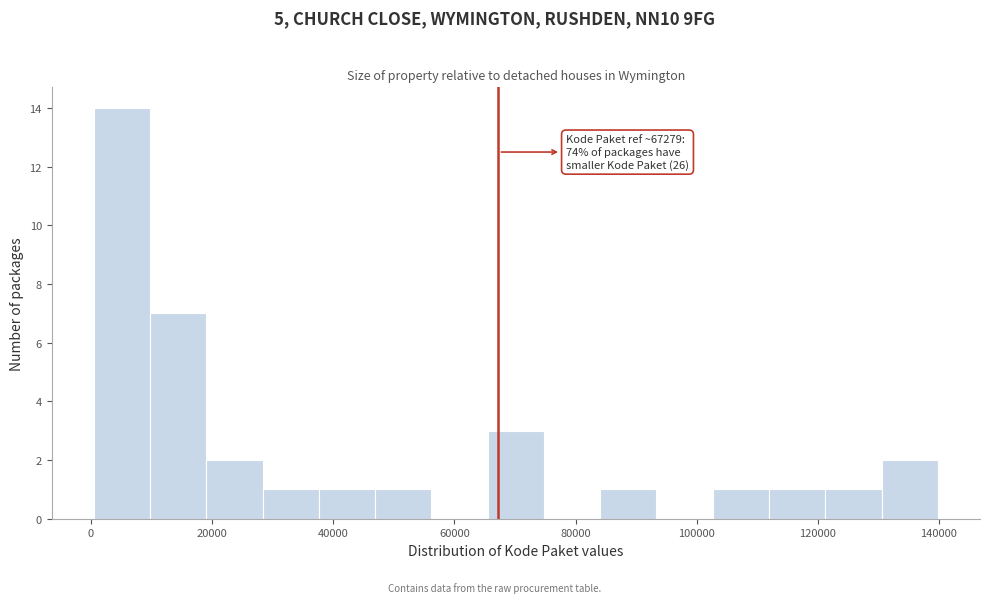

Over which range of the x-axis is the bar tallest?

0 to 10000